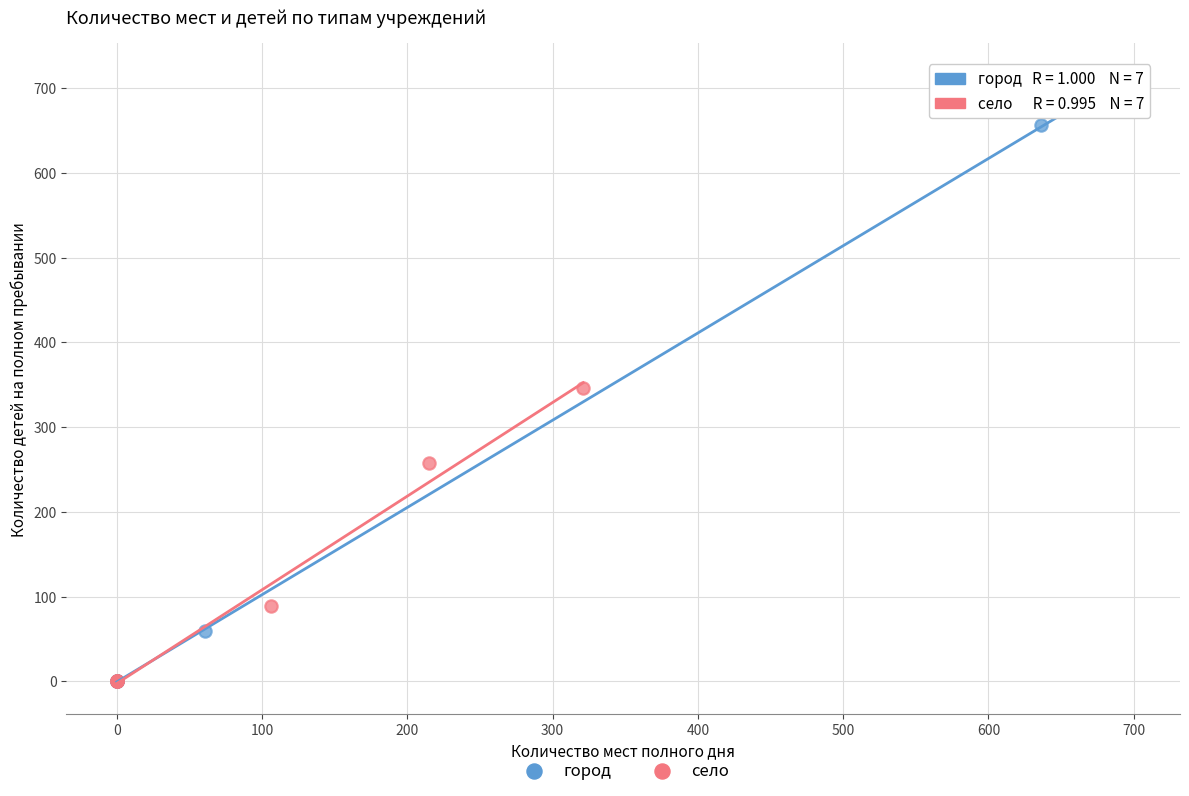

Which series has the largest Y range (max minus min)?

город